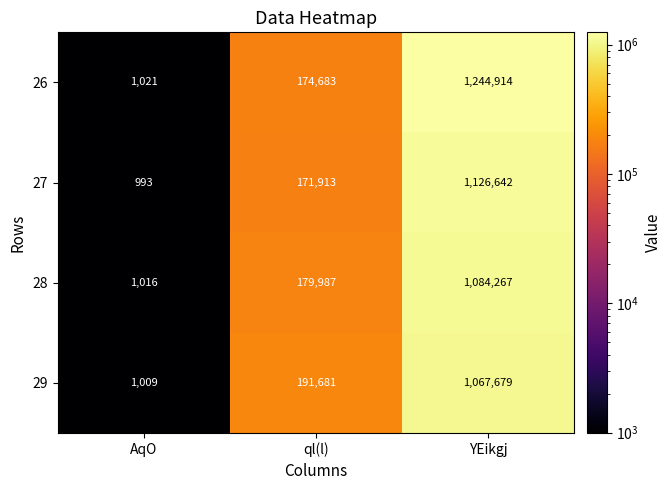

Reading left to right, what are all the values shown in this chart?

26: 1021	174683	1244914
27: 993	171913	1126642
28: 1016	179987	1084267
29: 1009	191681	1067679